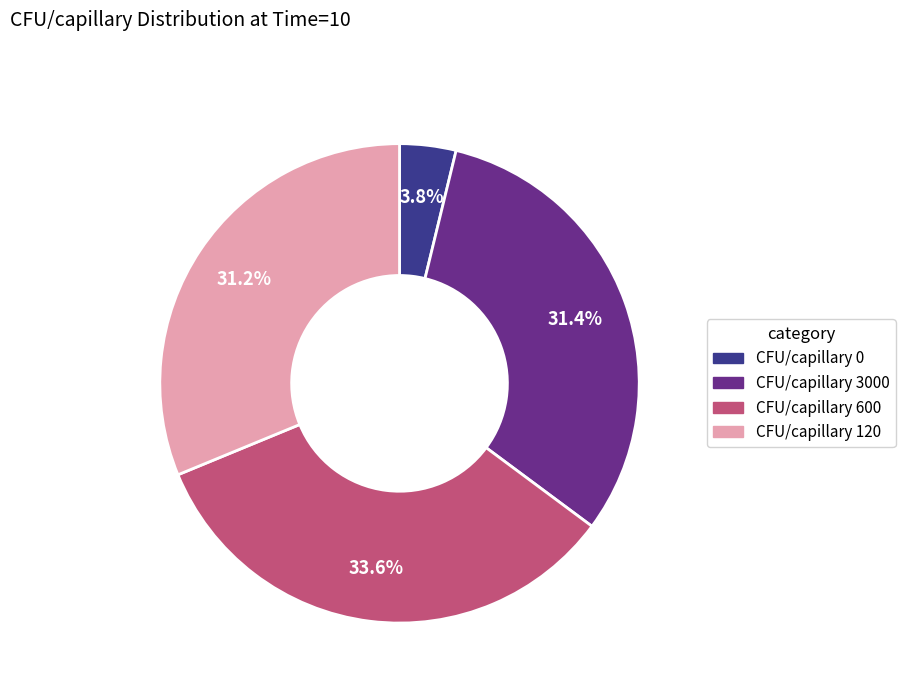

Between CFU/capillary 0 and CFU/capillary 3000, which is larger?

CFU/capillary 3000